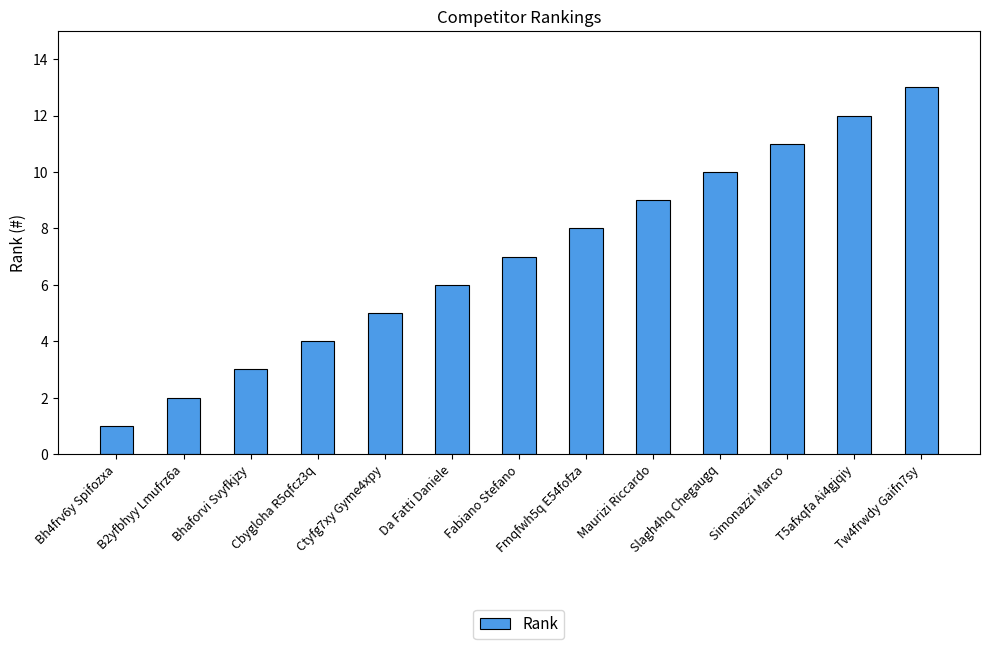

What is the difference between the maximum and second lowest values?

11